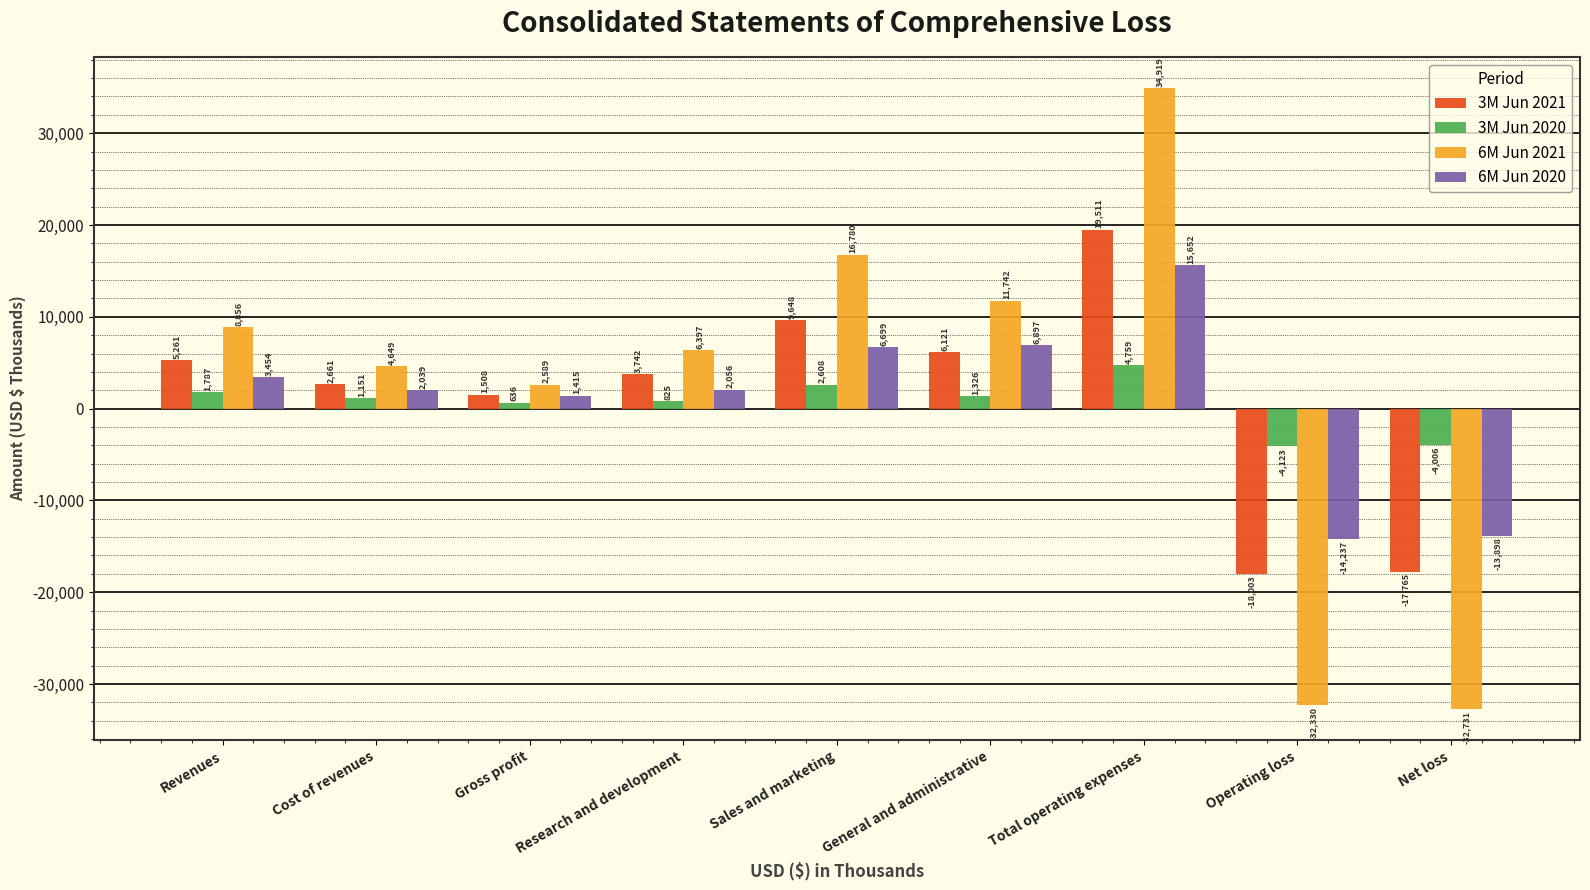

Which series has the widest spread of values?

6M Jun 2021